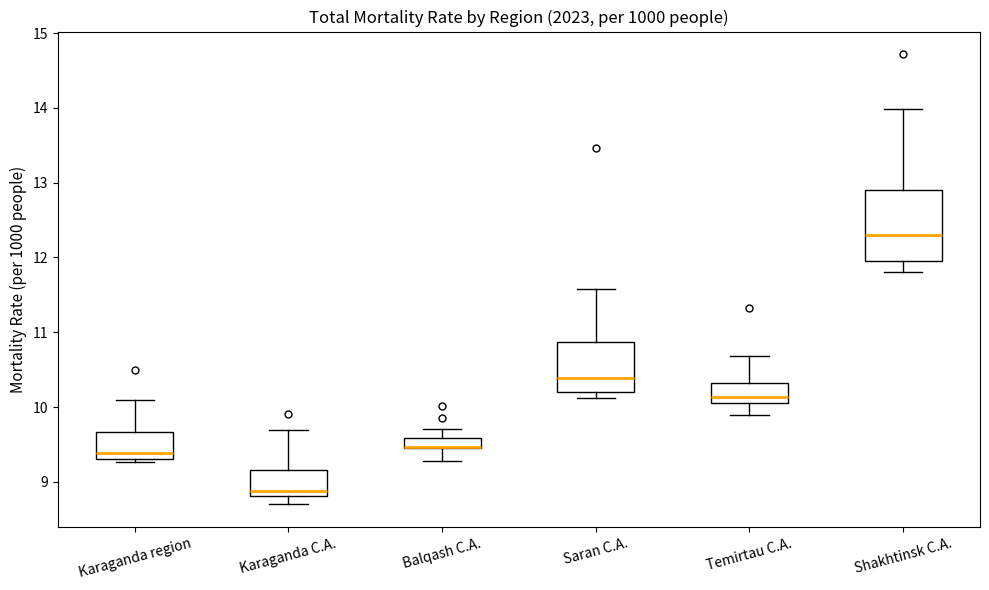

Comparing the boxes themselves (not the whiskers), which one is the tallest?

Shakhtinsk C.A.